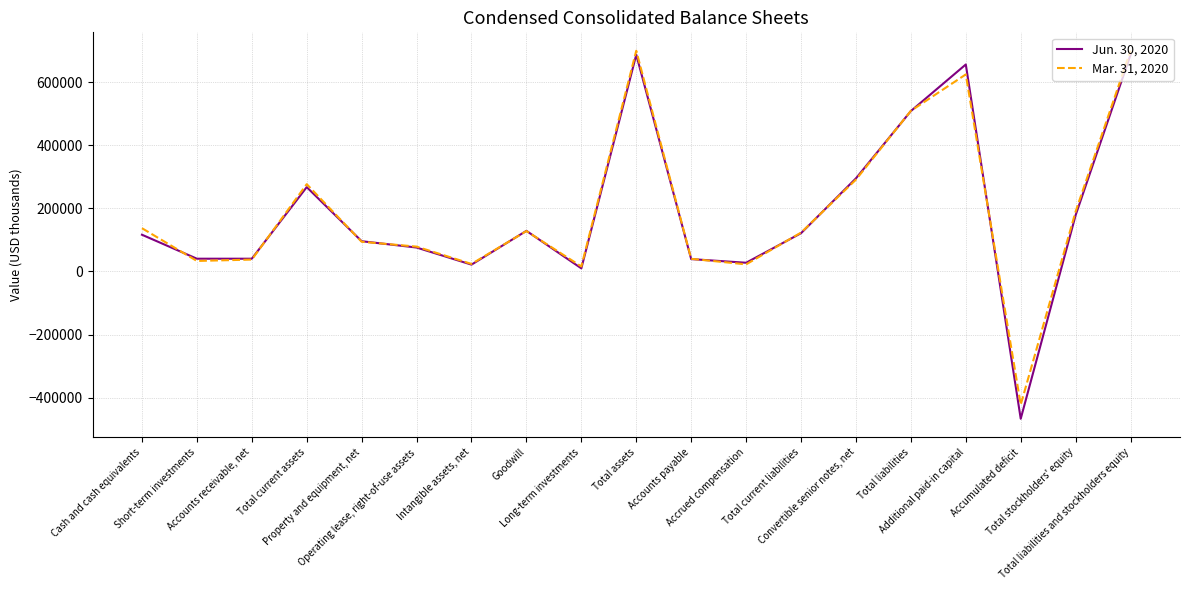

List the series in order of their peak value, highest first.

Mar. 31, 2020, Jun. 30, 2020